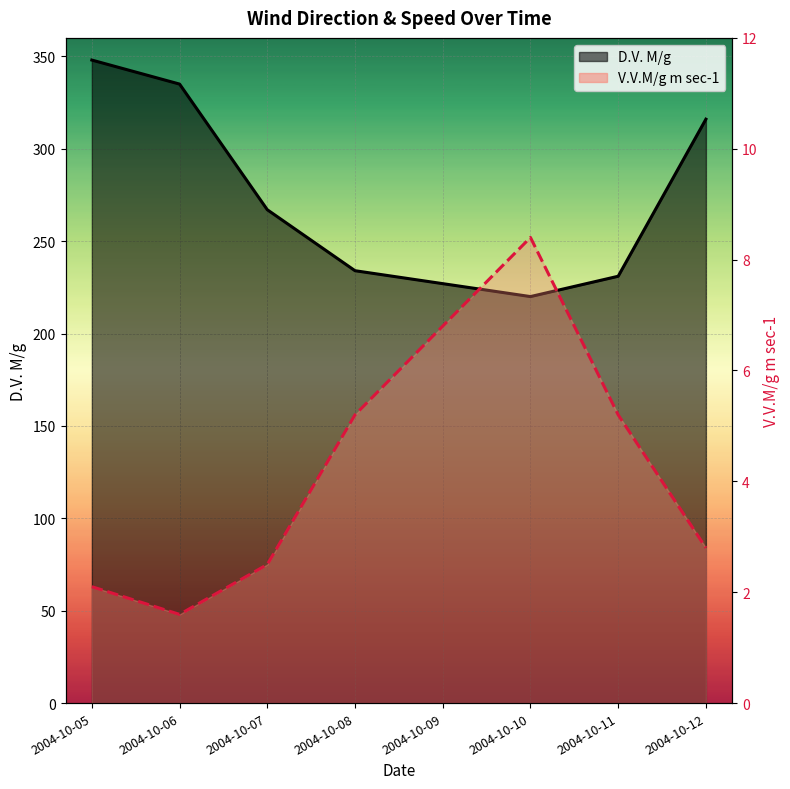

True or false: D.V. M/g and V.V.M/g m sec-1 cross at least once.

False